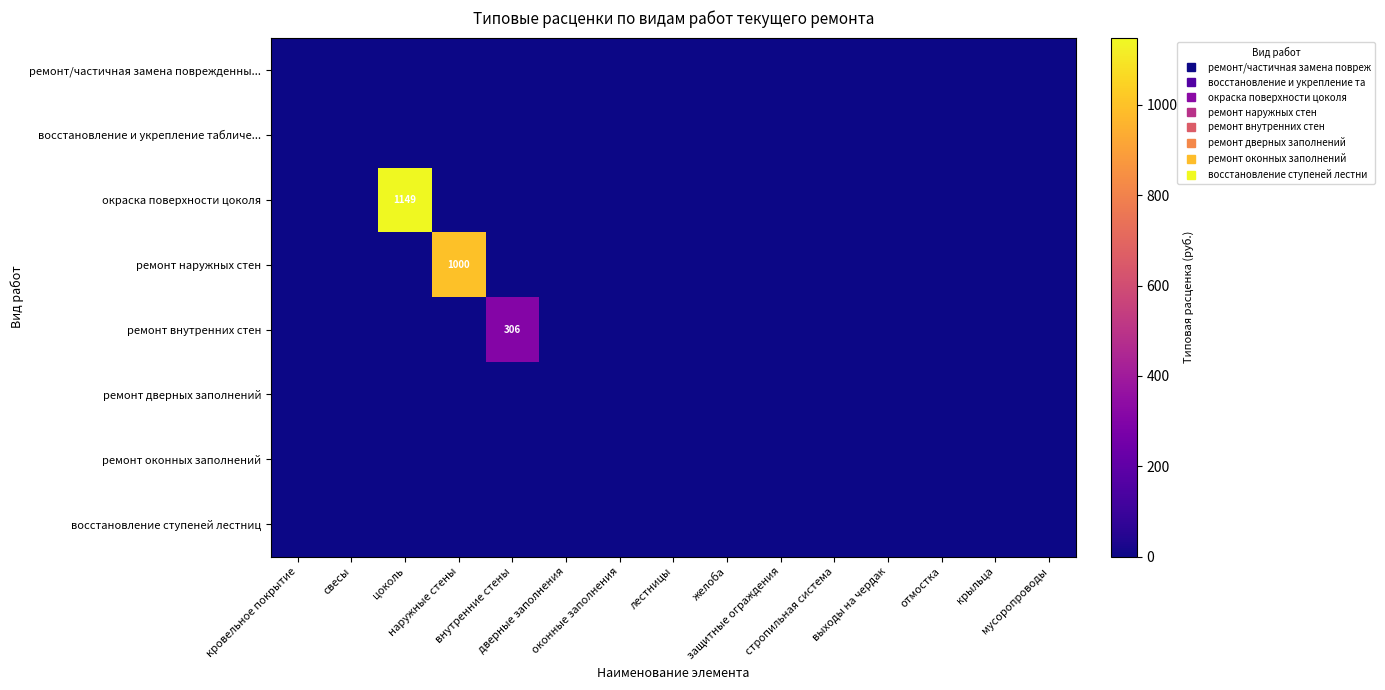

What is the average value of the ремонт внутренних стен series?

20.4